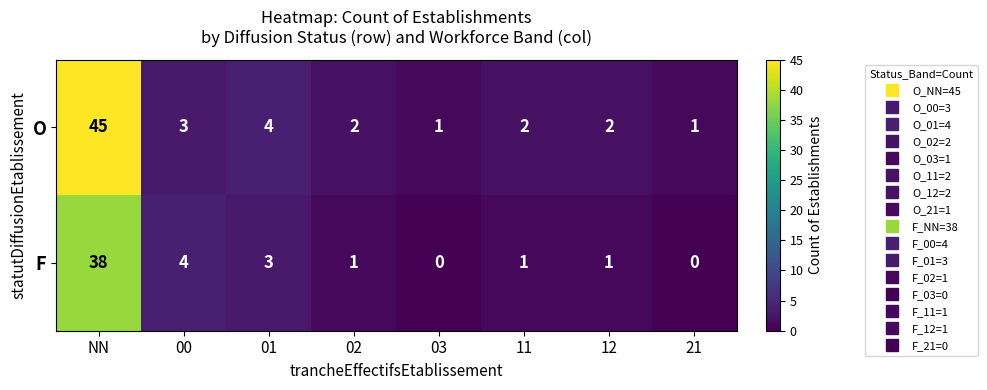

The O series shows 2 at 12. True or false?

True